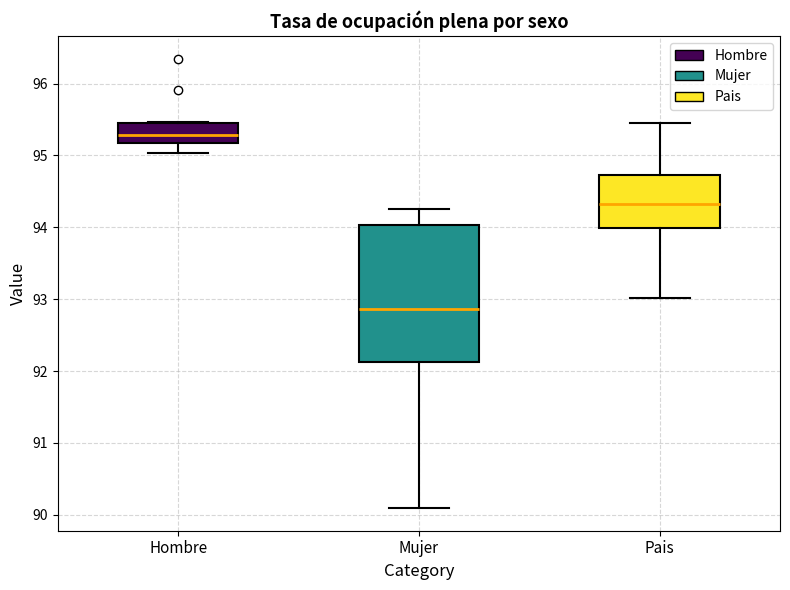

Reading left to right, transcribe this box plot: for each box, give where its median line is, the range the box spans, and where its two whiskers end, as read against the y-axis. The values are not printed on the chart, so give them approximately, as read against the axis.

Hombre: median 95.3, box 95.2 to 95.5, whiskers 95.0 to 95.5
Mujer: median 92.9, box 92.1 to 94.0, whiskers 90.1 to 94.3
Pais: median 94.3, box 94.0 to 94.7, whiskers 93.0 to 95.5